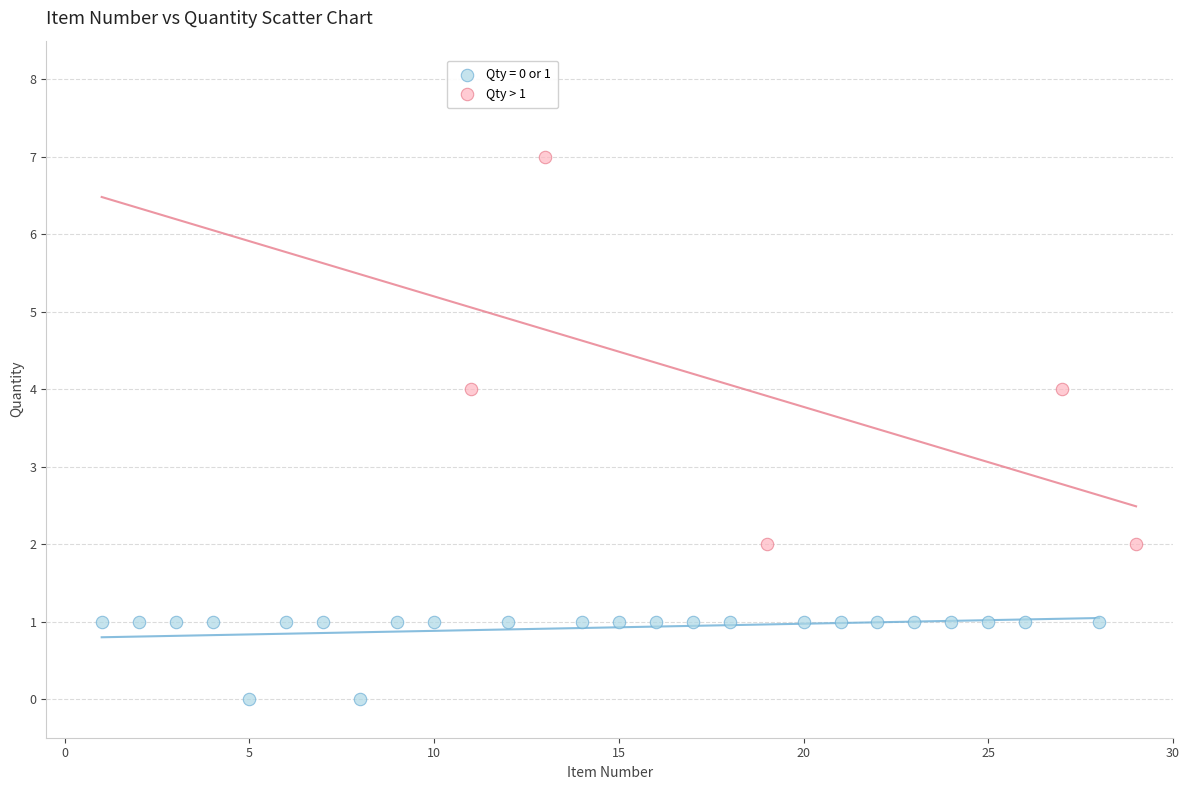

Which series has the widest spread of Y values?

Qty > 1